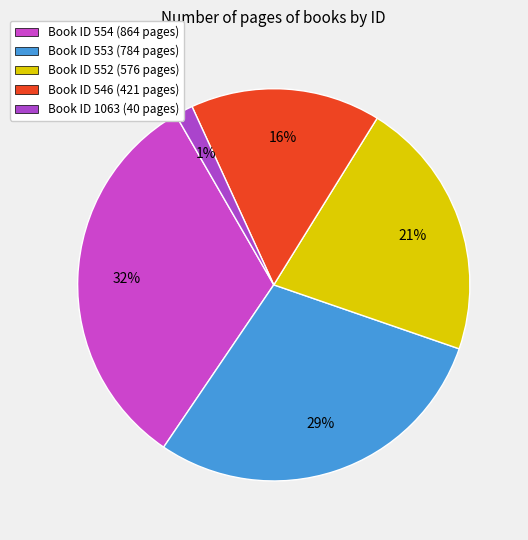

What is the smallest slice in the pie chart?

1063